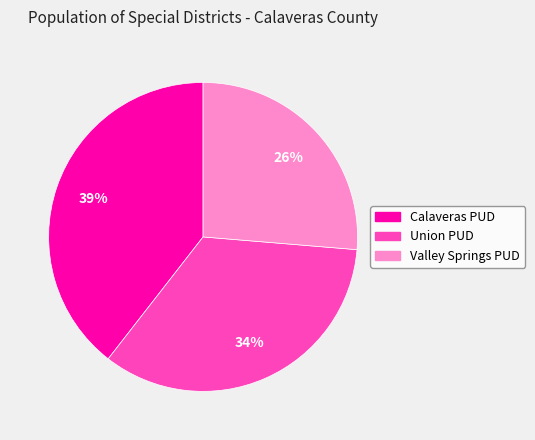

Is there any slice that represents more than half of the pie?

No